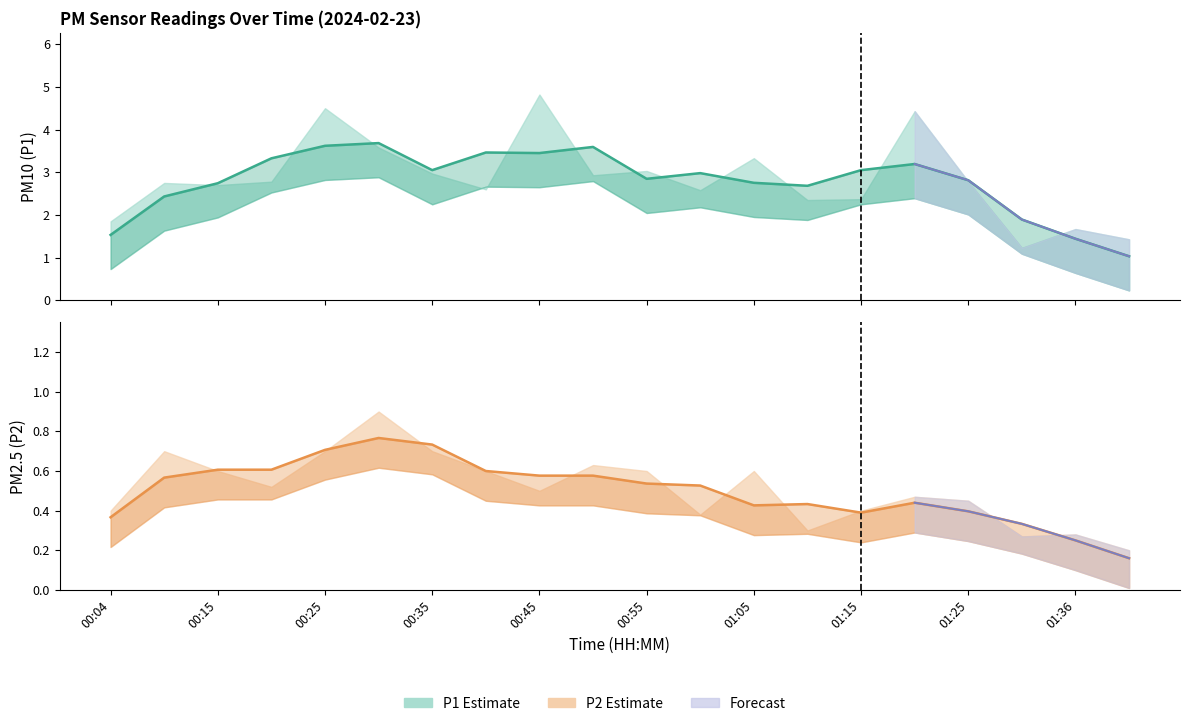

Rank the series by their average value, from highest to lowest.

P1, P2